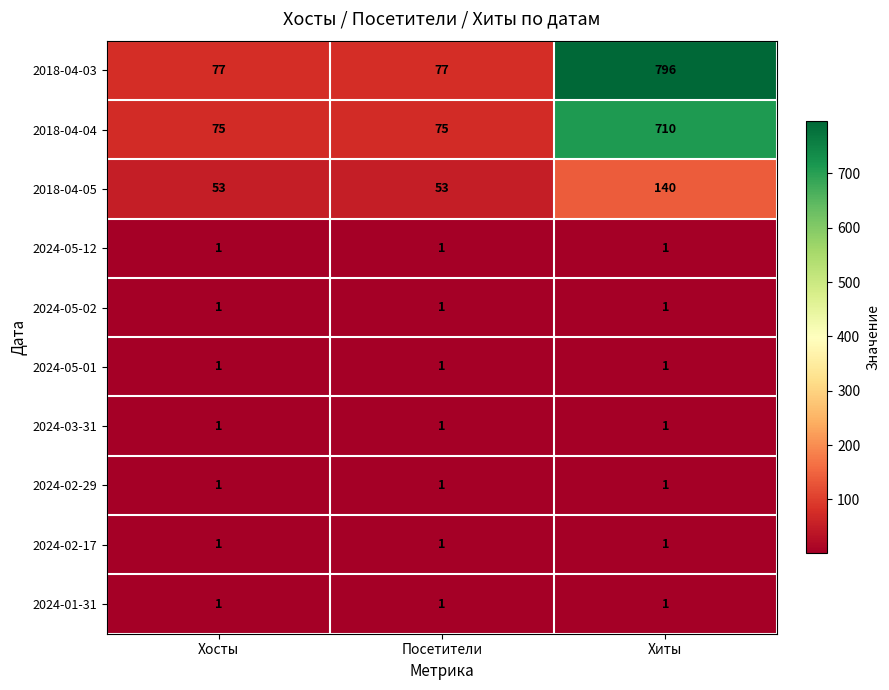

Which series changed the most between Посетители and Хиты?

2018-04-03